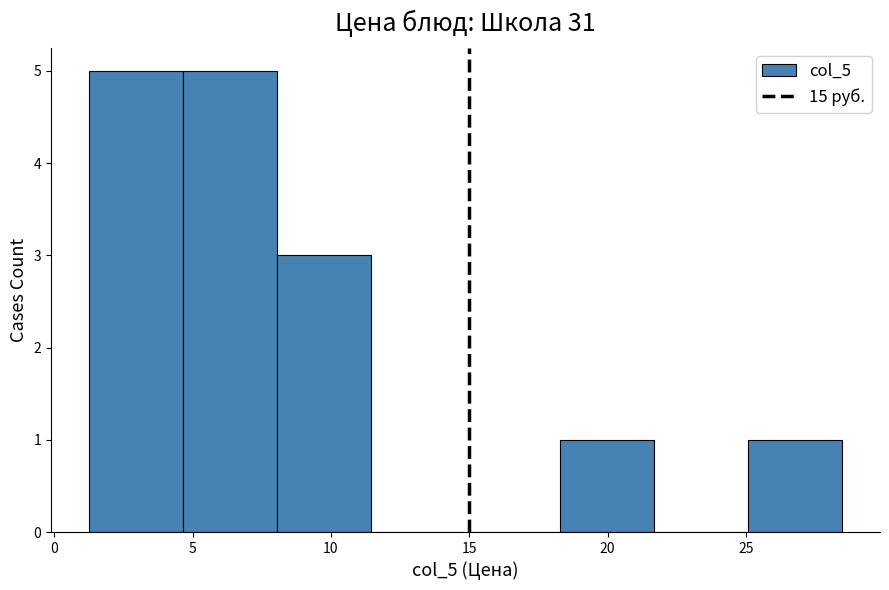

Reading left to right, list every bar in this chart as the range it spans on the x-axis followed by its height. Neither the bar edges nor the heights are printed on the chart, so give them approximately, as read against the axes.

1.0 to 4.5: 5
4.5 to 8.0: 5
8.0 to 11.5: 3
11.5 to 15.0: 0
15.0 to 18.5: 0
18.5 to 21.5: 1
21.5 to 25.0: 0
25.0 to 28.5: 1